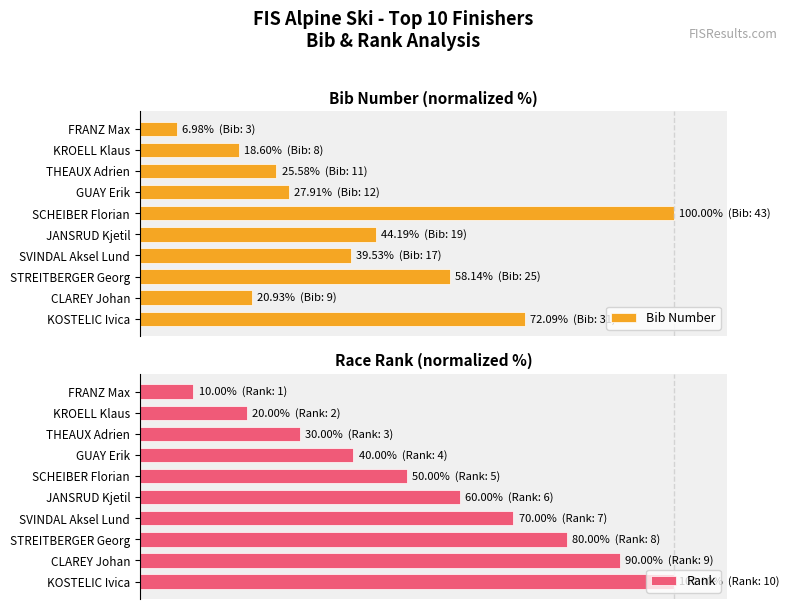

What is the difference between the Rank values at KROELL Klaus and CLAREY Johan?

70.0